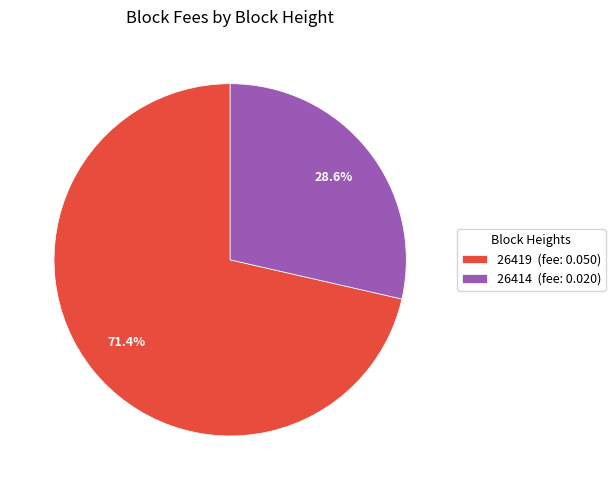

Which slice is the smallest?

26414